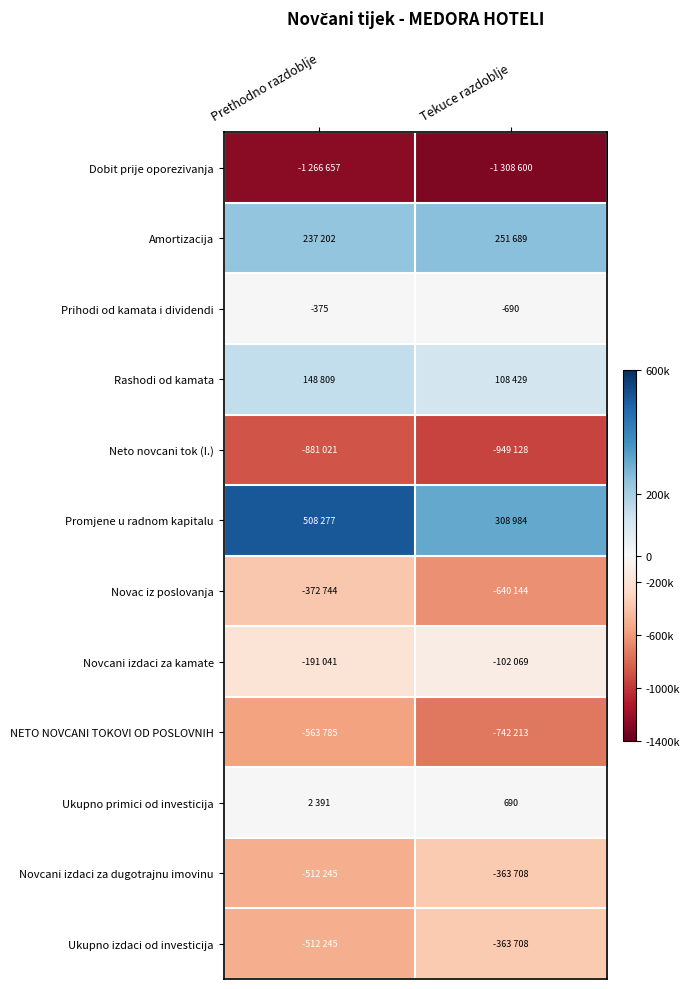

Count the NETO NOVCANI TOKOVI OD POSLOVNIH values in the range -742213 to -563785.

2